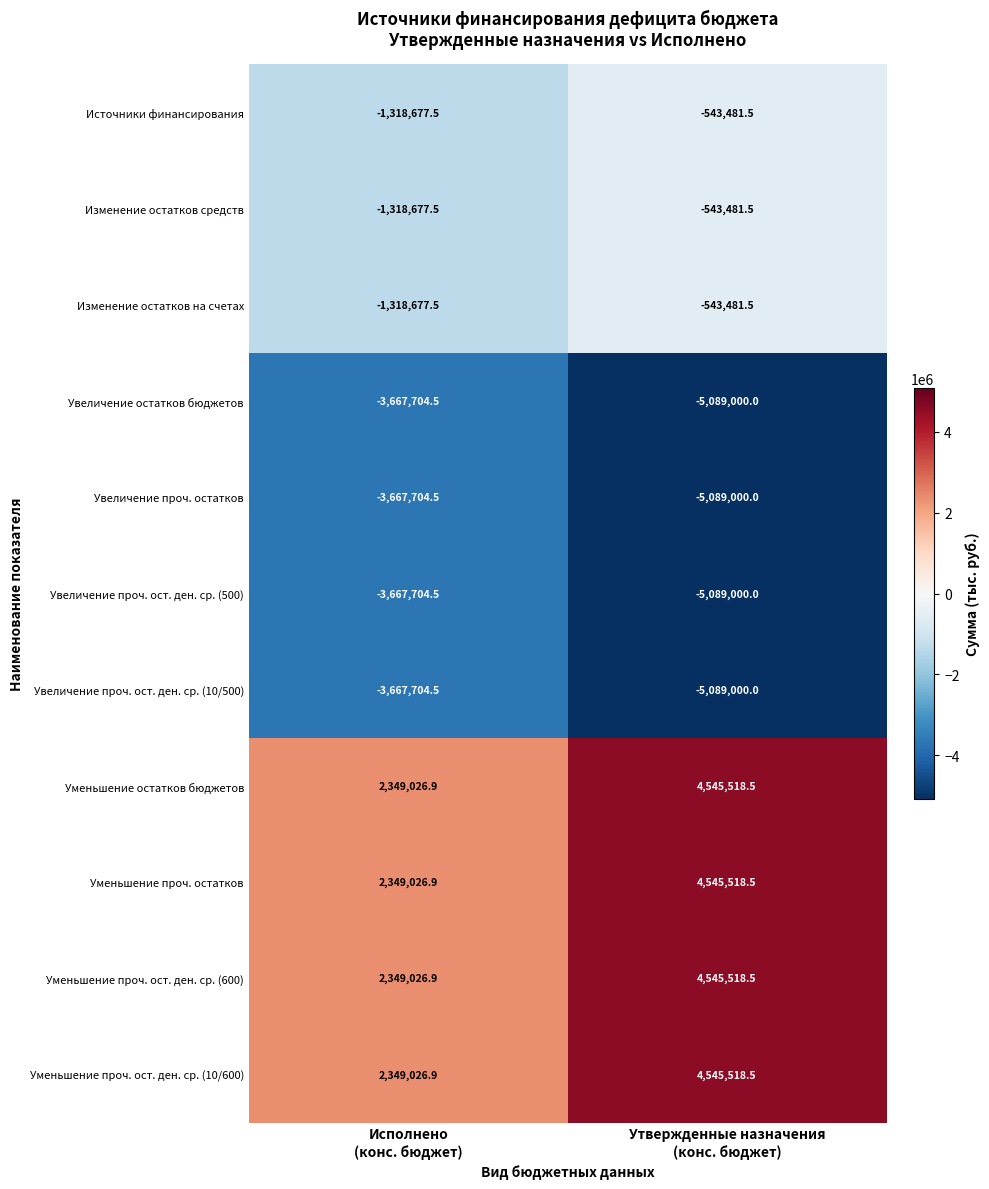

Reading left to right, what are all the values shown in this chart?

Источники финансирования: -1318677.5	-543481.5
Изменение остатков средств: -1318677.5	-543481.5
Изменение остатков на счетах: -1318677.5	-543481.5
Увеличение остатков бюджетов: -3667704.5	-5089000.0
Увеличение проч. остатков: -3667704.5	-5089000.0
Увеличение проч. ост. ден. ср. (500): -3667704.5	-5089000.0
Увеличение проч. ост. ден. ср. (10/500): -3667704.5	-5089000.0
Уменьшение остатков бюджетов: 2349026.9	4545518.5
Уменьшение проч. остатков: 2349026.9	4545518.5
Уменьшение проч. ост. ден. ср. (600): 2349026.9	4545518.5
Уменьшение проч. ост. ден. ср. (10/600): 2349026.9	4545518.5